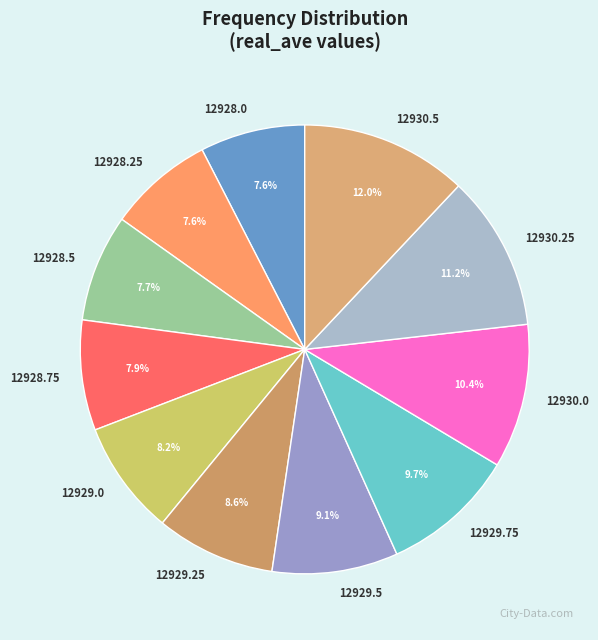

To the nearest percent, what is the combined percentage of 12929.5 and 12928.25?

17%